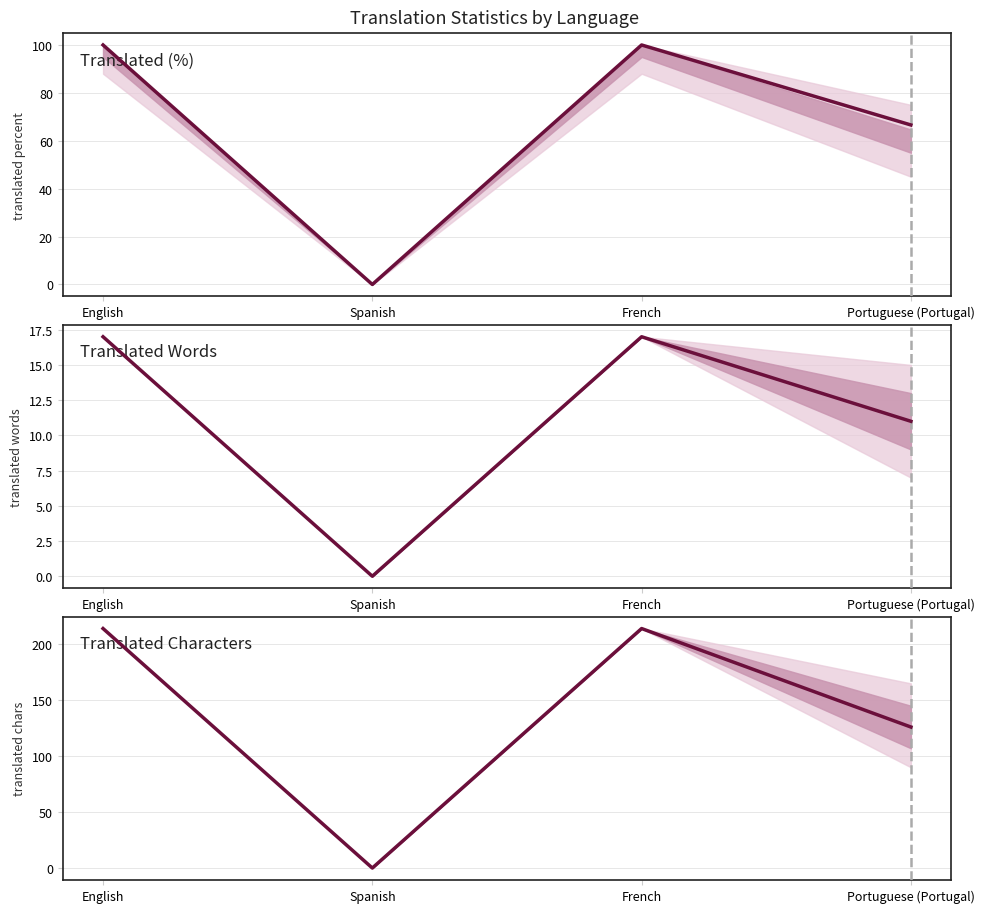

Which label corresponds to the largest value in the chart?

English